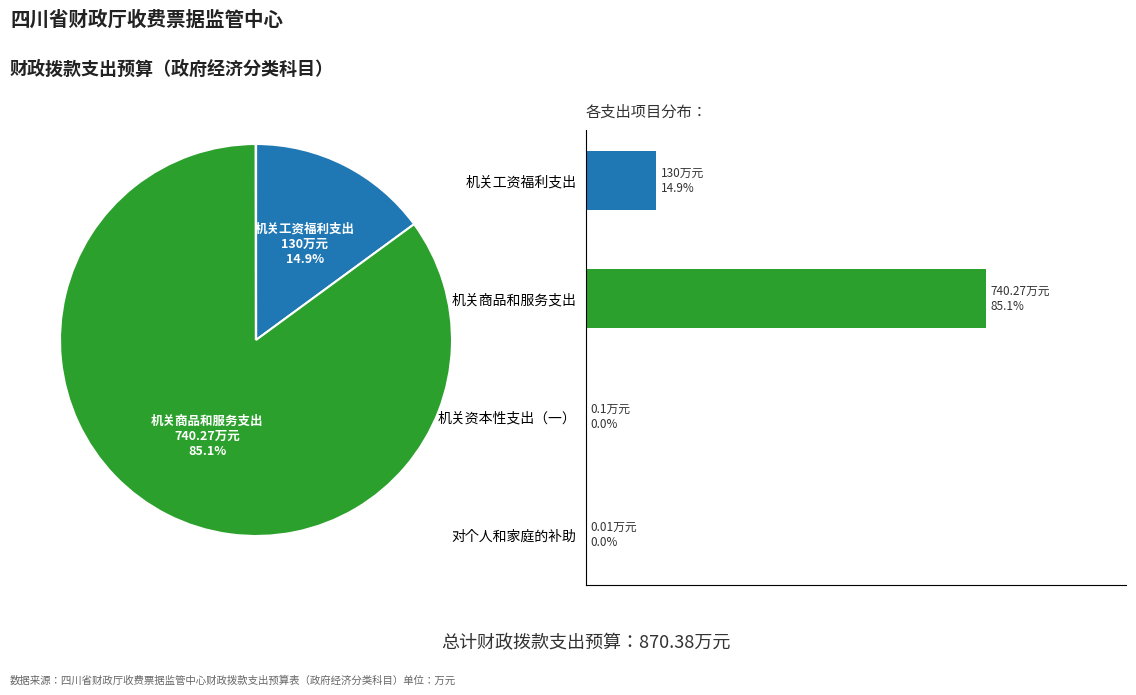

True or false: 对个人和家庭的补助 accounts for 0% of the total.

True